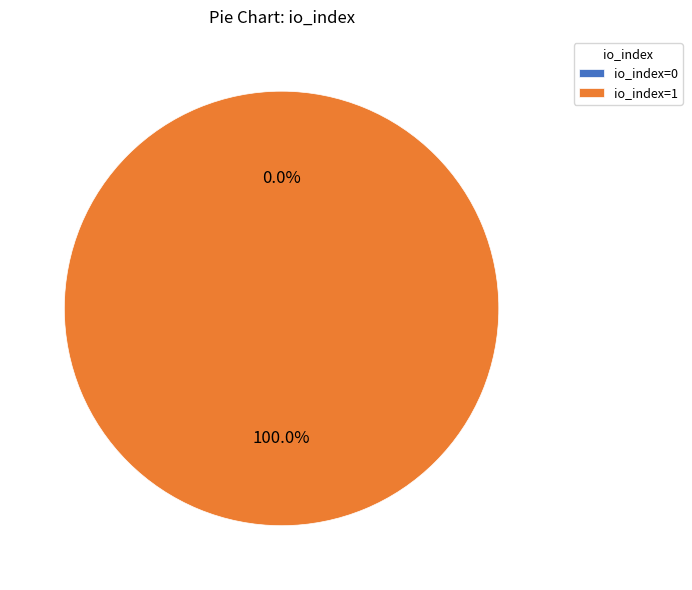

Which category has the smallest portion of the pie?

io_index=0